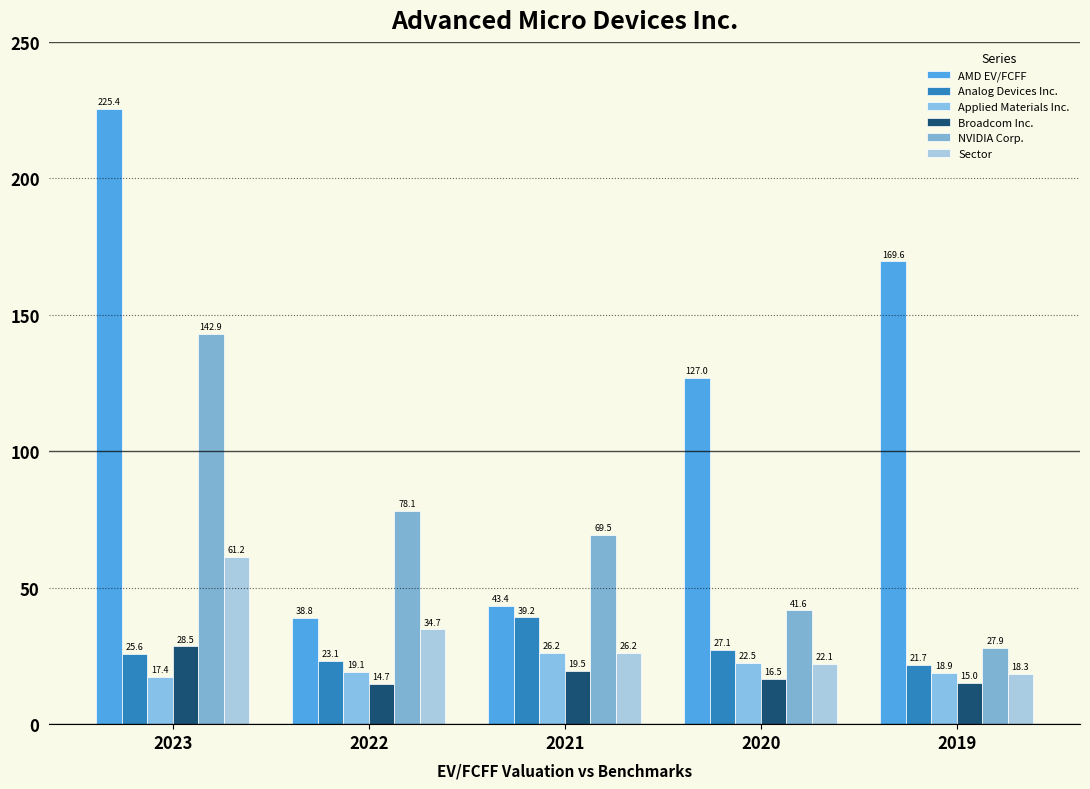

How many groups of bars are there?

5